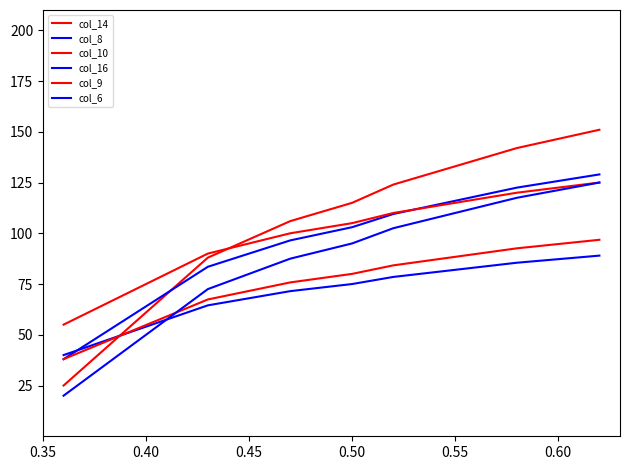

True or false: col_6 and col_14 intersect in this chart.

False